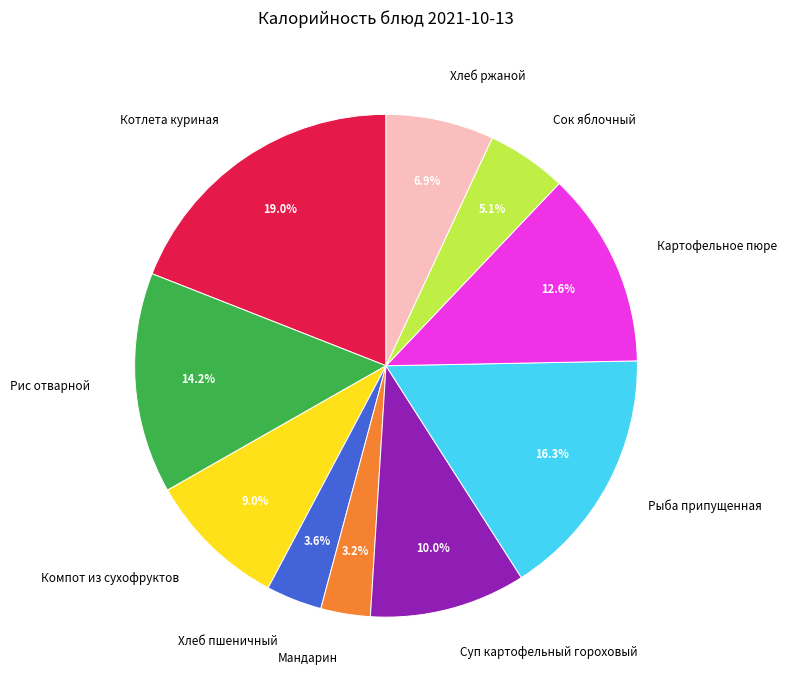

Which slice is the largest?

Котлета куриная